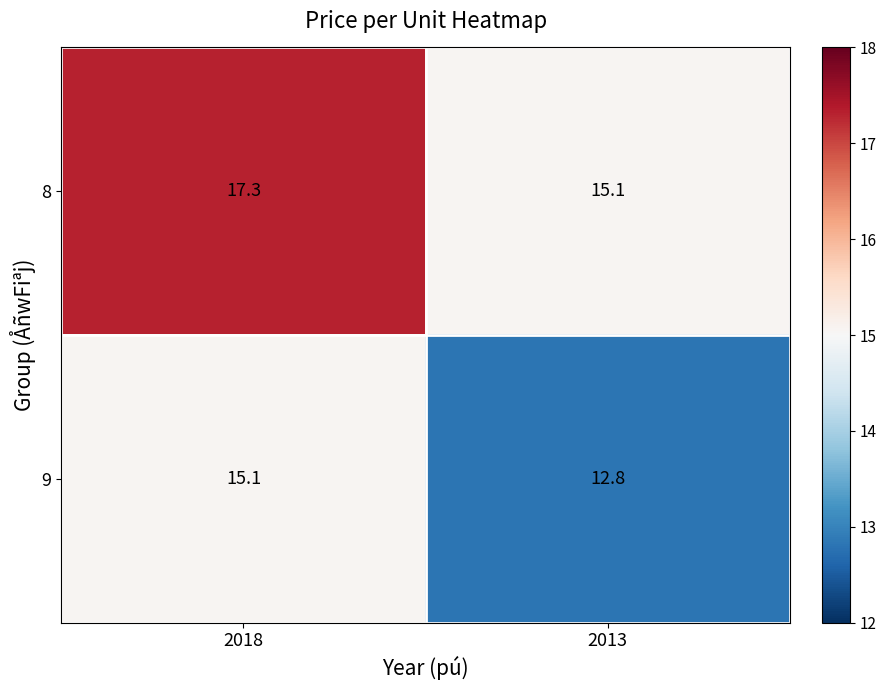

Is it true that 8 equals 15.1 at 2013?

True